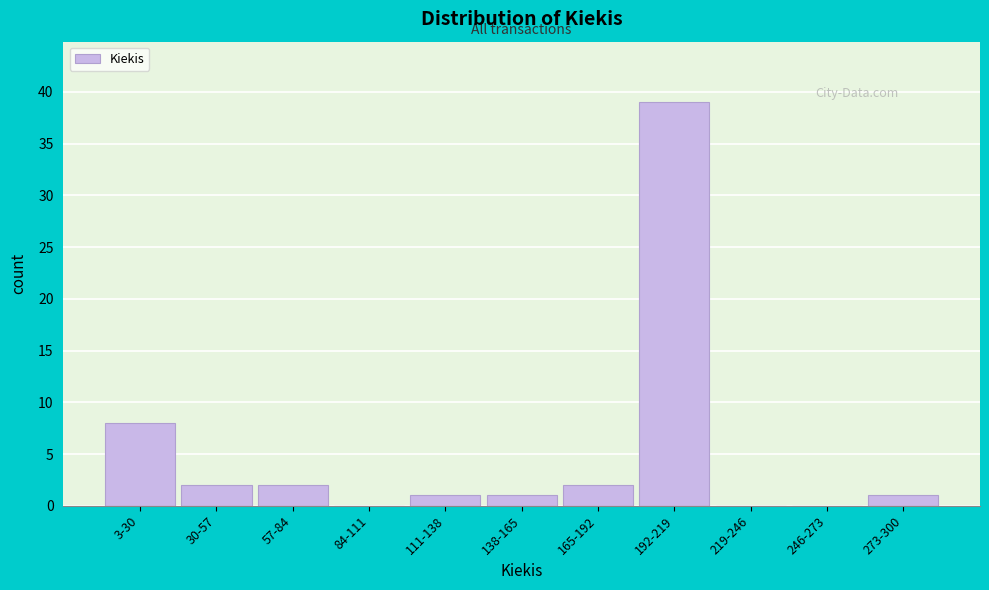

Reading right to left, transcribe all the data shown in this chart.

273-300=1	246-273=0	219-246=0	192-219=39	165-192=2	138-165=1	111-138=1	84-111=0	57-84=2	30-57=2	3-30=8